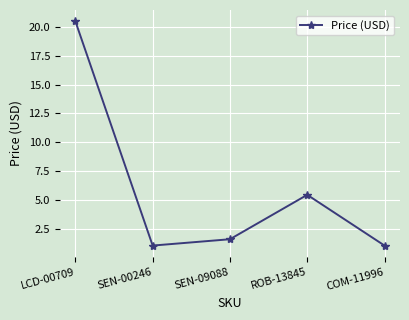

Reading left to right, extract all data points from this chart.

20.5	1.1	1.6	5.5	1.1